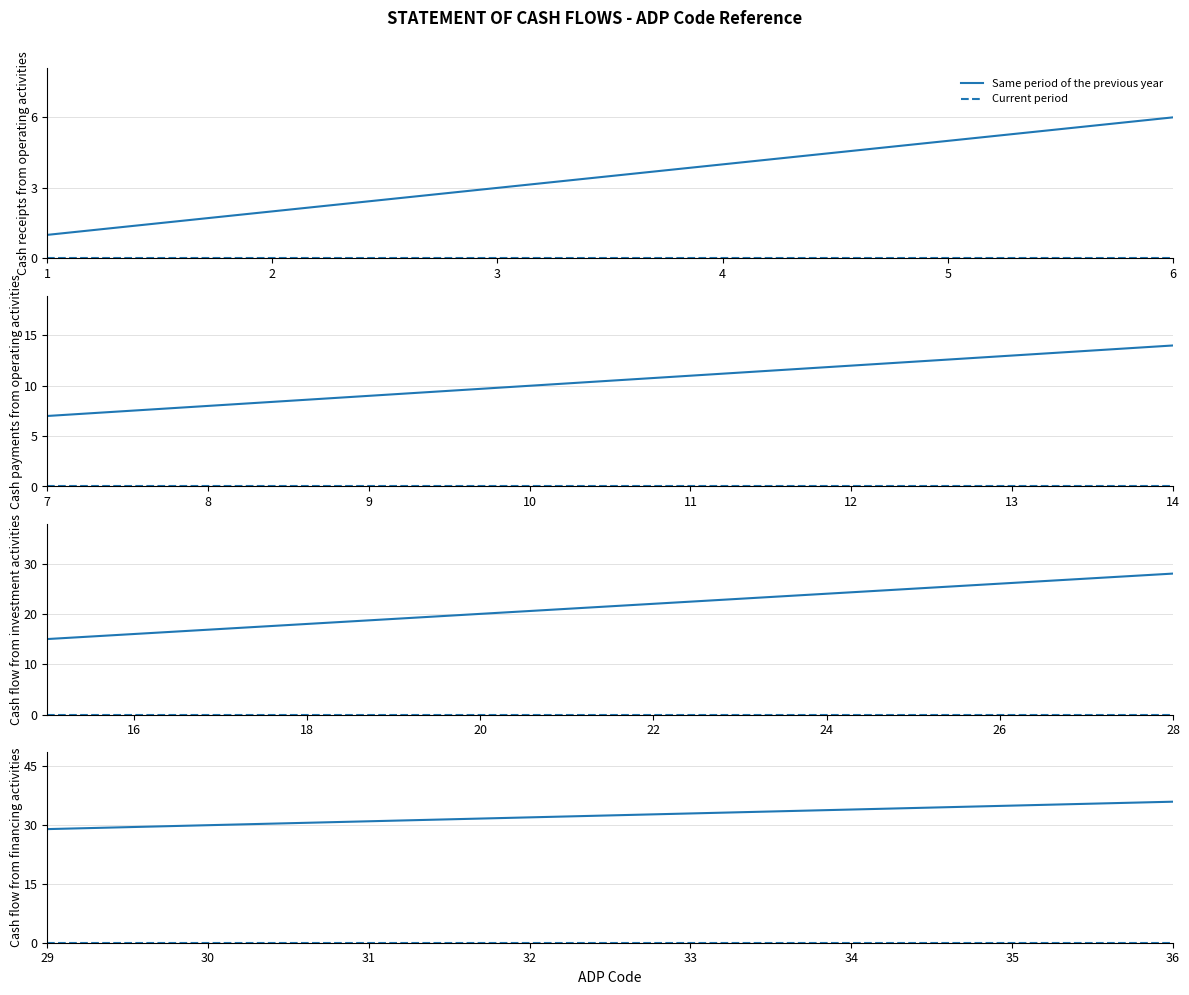

Between 29 and 32, which series saw the biggest shift?

Same period of the previous year